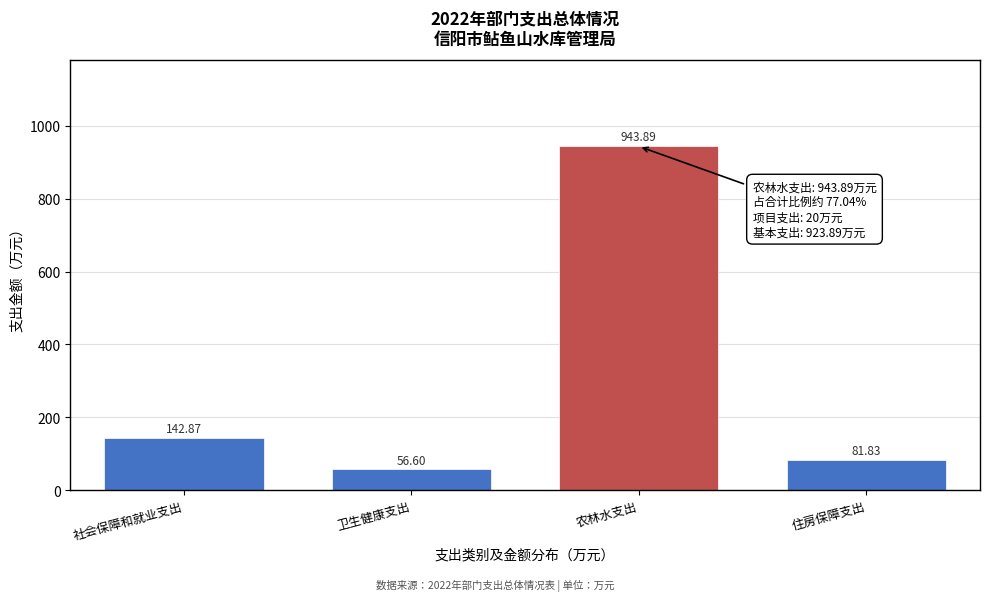

What is the difference between the values at 卫生健康支出 and 住房保障支出?

25.2